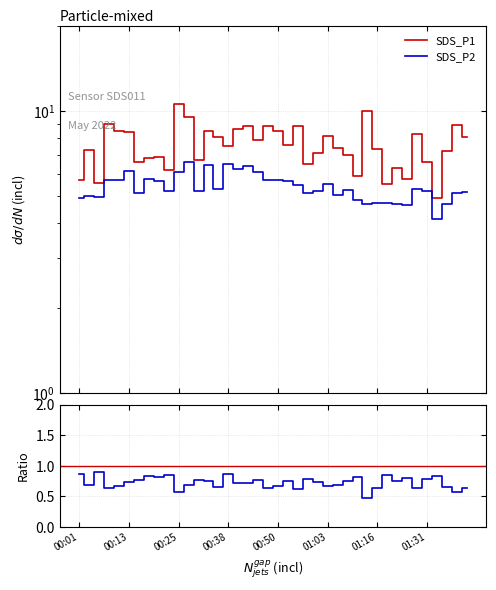

Rank the categories by SDS_P1 value from lowest to highest.

36, 31, 00:25, 00:01, 33, 28, 9, 32, 23, 35, 01:16, 12, 01:31, 8, 27, 24, 37, 00:13, 30, 26, 15, 21, 18, 14, 39, 25, 34, 01:03, 13, 00:50, 20, 16, 17, 22, 19, 38, 00:38, 11, 29, 10